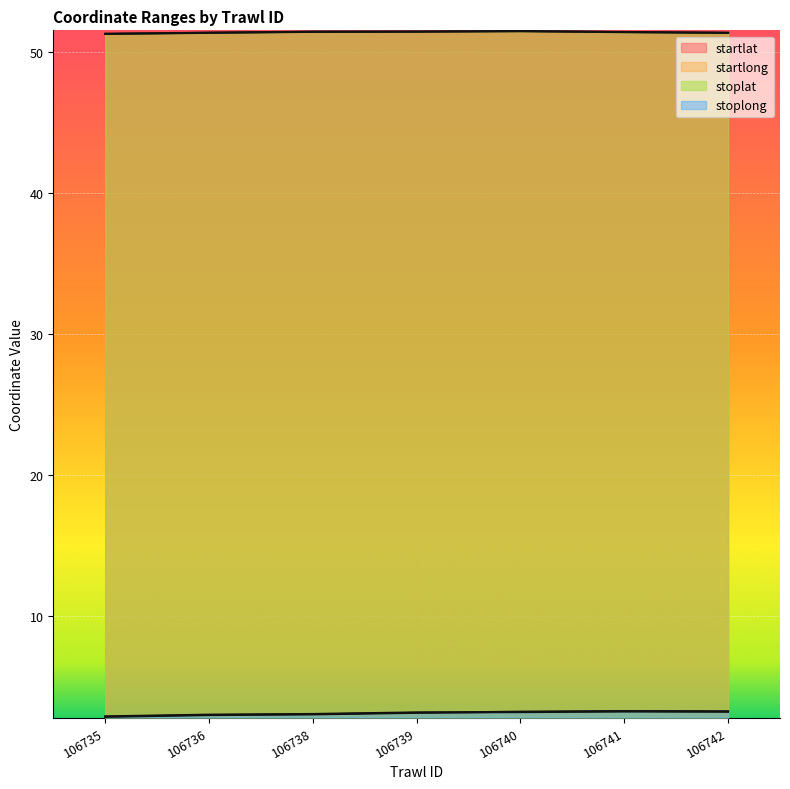

What is the spread (max minus min) of values at 106740?

48.3